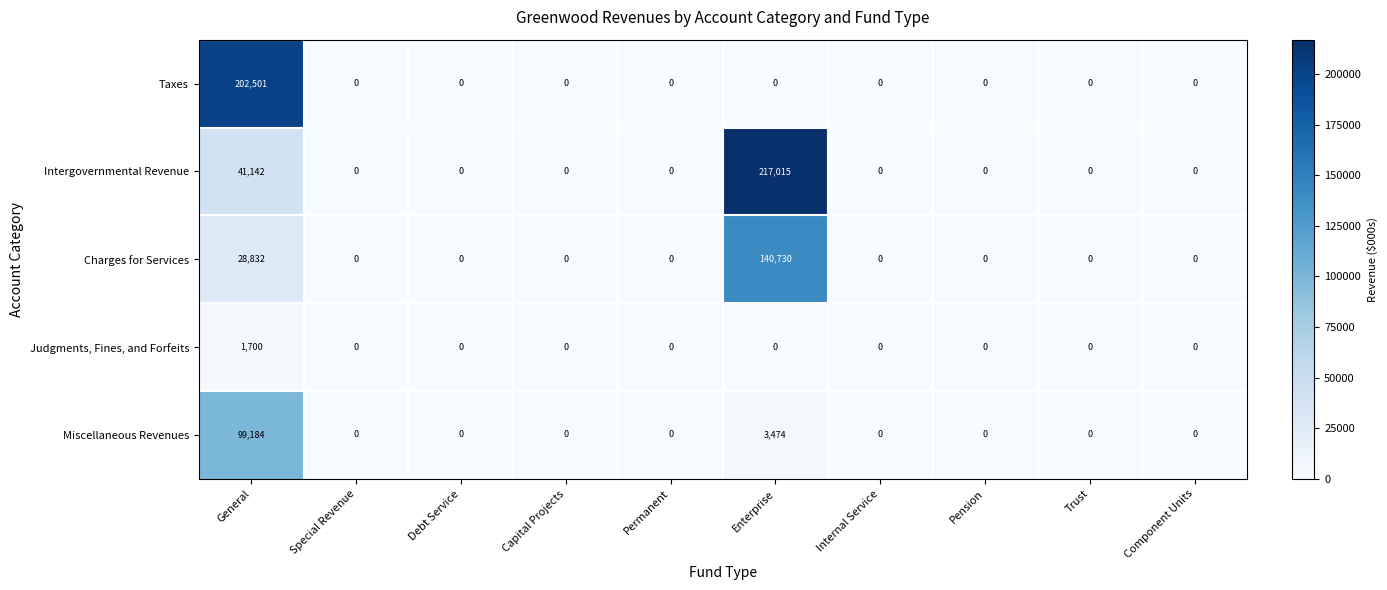

Rank the series by their maximum value, from lowest to highest.

Judgments, Fines, and Forfeits, Miscellaneous Revenues, Charges for Services, Taxes, Intergovernmental Revenue